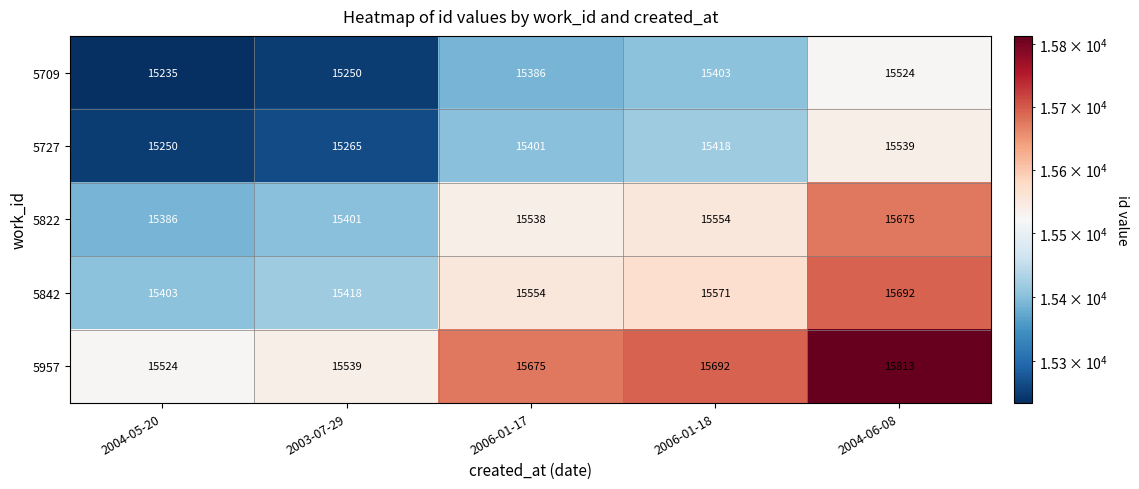

Reading left to right, list all the values displayed in this chart.

5709: 2004-05-20=15235	2003-07-29=15250	2006-01-17=15386	2006-01-18=15403	2004-06-08=15524
5727: 2004-05-20=15250	2003-07-29=15265	2006-01-17=15401	2006-01-18=15418	2004-06-08=15539
5822: 2004-05-20=15386	2003-07-29=15401	2006-01-17=15538	2006-01-18=15554	2004-06-08=15675
5842: 2004-05-20=15403	2003-07-29=15418	2006-01-17=15554	2006-01-18=15571	2004-06-08=15692
5957: 2004-05-20=15524	2003-07-29=15539	2006-01-17=15675	2006-01-18=15692	2004-06-08=15813